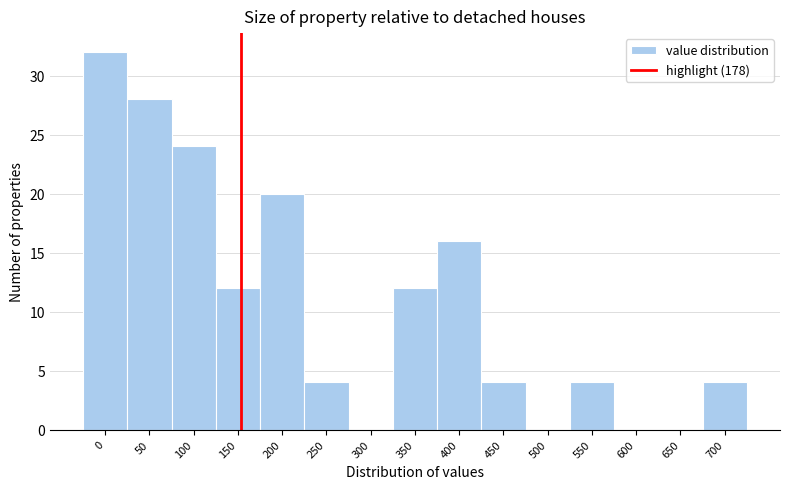

Reading left to right, extract all data points from this chart.

0=32	50=28	100=24	150=12	200=20	250=4	300=0	350=12	400=16	450=4	500=0	550=4	600=0	650=0	700=4